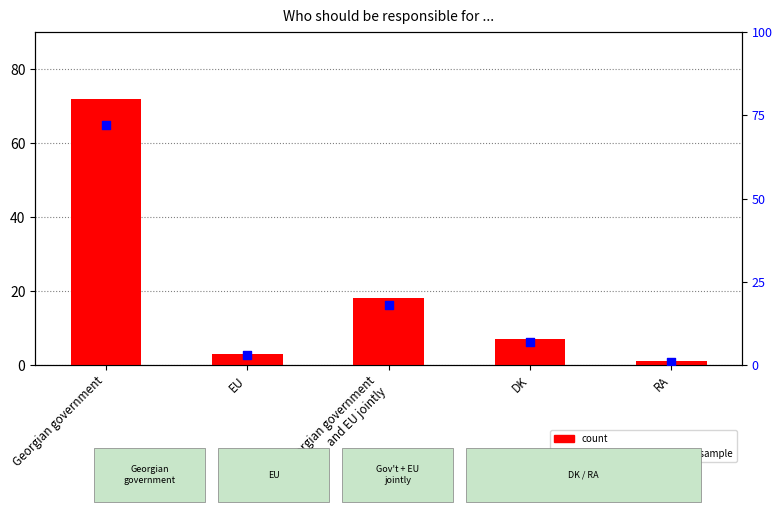

At which category is the sum across all series the highest?

Georgian government